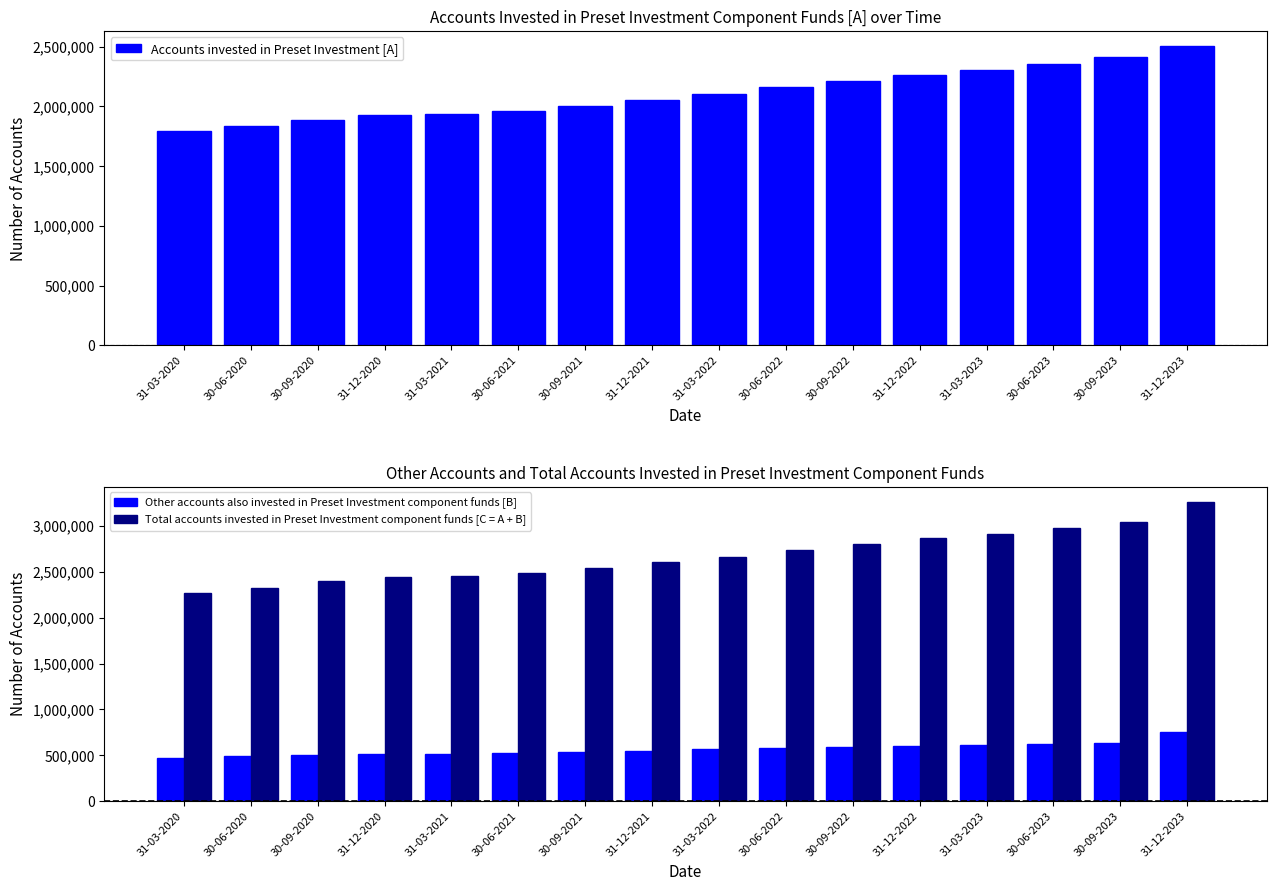

What is the average value of the Total accounts invested in Preset Investment component funds [C = A + B] series?

2675438